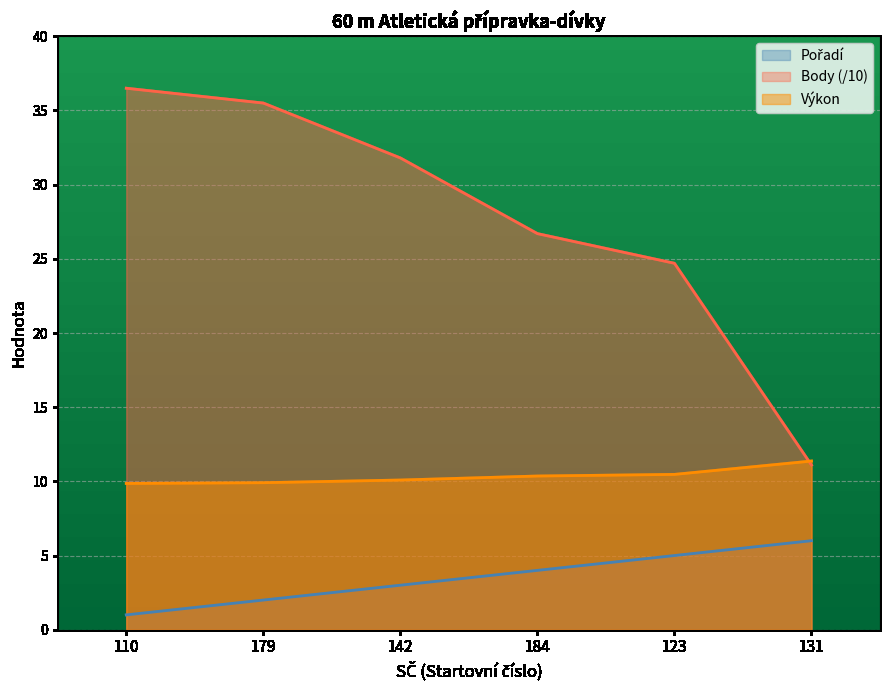

What is the average value of the Výkon series?

10.3